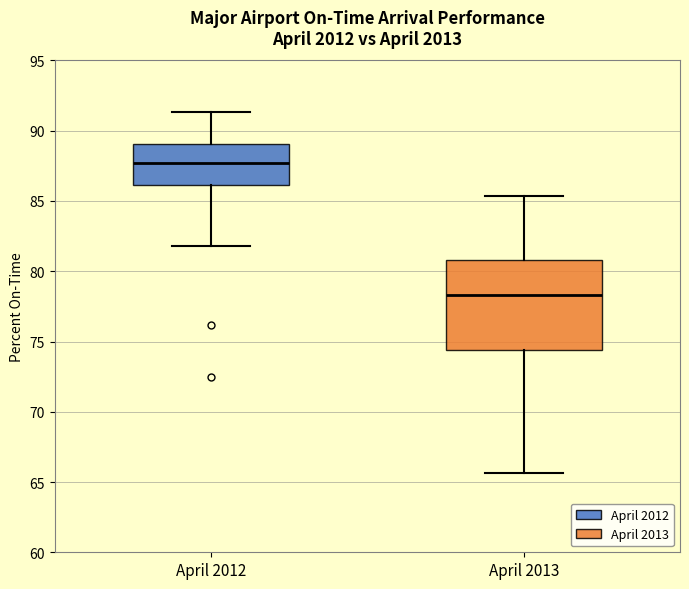

Where is the upper edge of the box for April 2013 on the y-axis? The values are not printed on the chart, so give them approximately, as read against the axis.

81.0